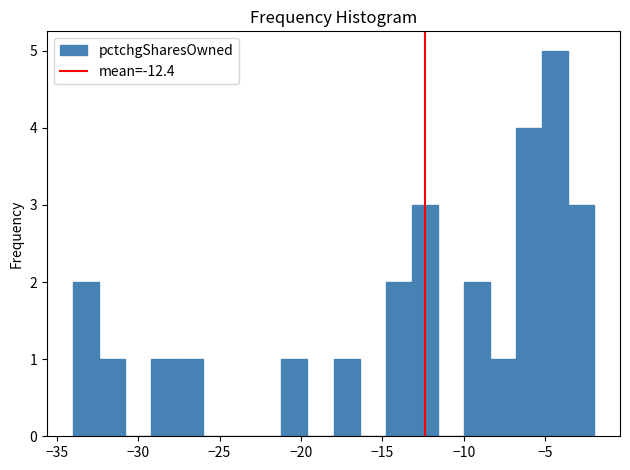

Read against the x-axis, roughly where is the centre of the tallest bar?

-4.5